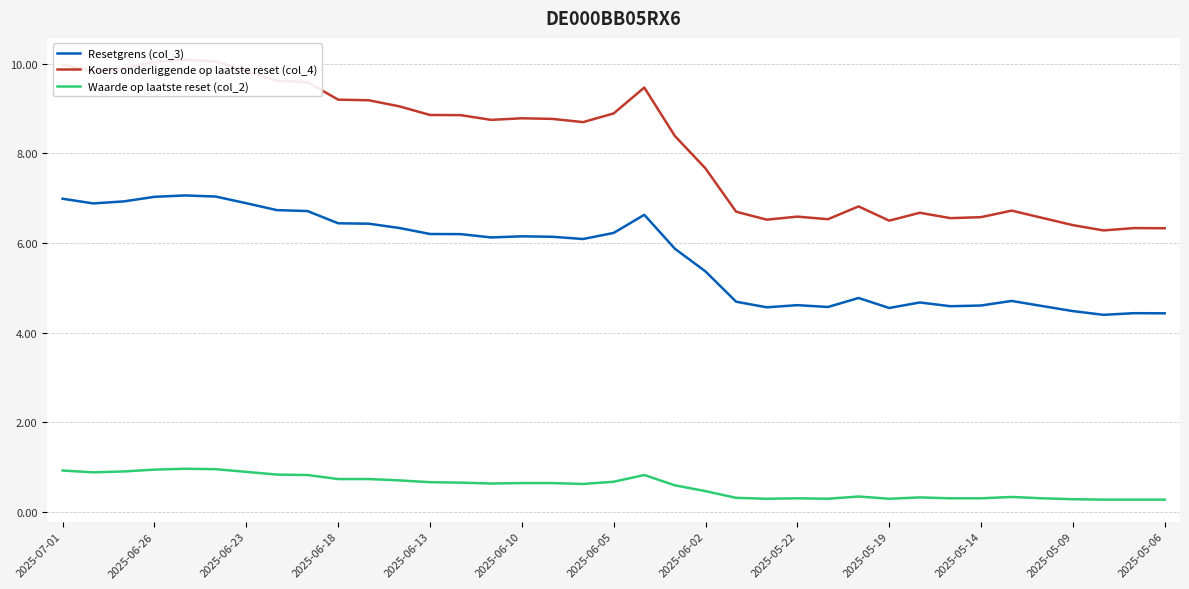

Reading right to left, list all the values displayed in this chart.

Resetgrens (col_3): 4.4	4.4	4.4	4.5	4.6	4.7	4.6	4.6	4.7	4.5	4.8	4.6	4.6	4.6	4.7	5.4	5.9	6.6	6.2	6.1	6.1	6.2	6.1	6.2	6.2	6.3	6.4	6.4	6.7	6.7	6.9	7.0	7.1	7.0	6.9	6.9	7.0
Koers onderliggende op laatste reset (col_4): 6.3	6.3	6.3	6.4	6.6	6.7	6.6	6.6	6.7	6.5	6.8	6.5	6.6	6.5	6.7	7.7	8.4	9.5	8.9	8.7	8.8	8.8	8.8	8.9	8.9	9.1	9.2	9.2	9.6	9.6	9.8	10.1	10.1	10.0	9.9	9.8	10.0
Waarde op laatste reset (col_2): 0.3	0.3	0.3	0.3	0.3	0.3	0.3	0.3	0.3	0.3	0.3	0.3	0.3	0.3	0.3	0.5	0.6	0.8	0.7	0.6	0.6	0.6	0.6	0.7	0.7	0.7	0.7	0.7	0.8	0.8	0.9	0.9	1.0	0.9	0.9	0.9	0.9